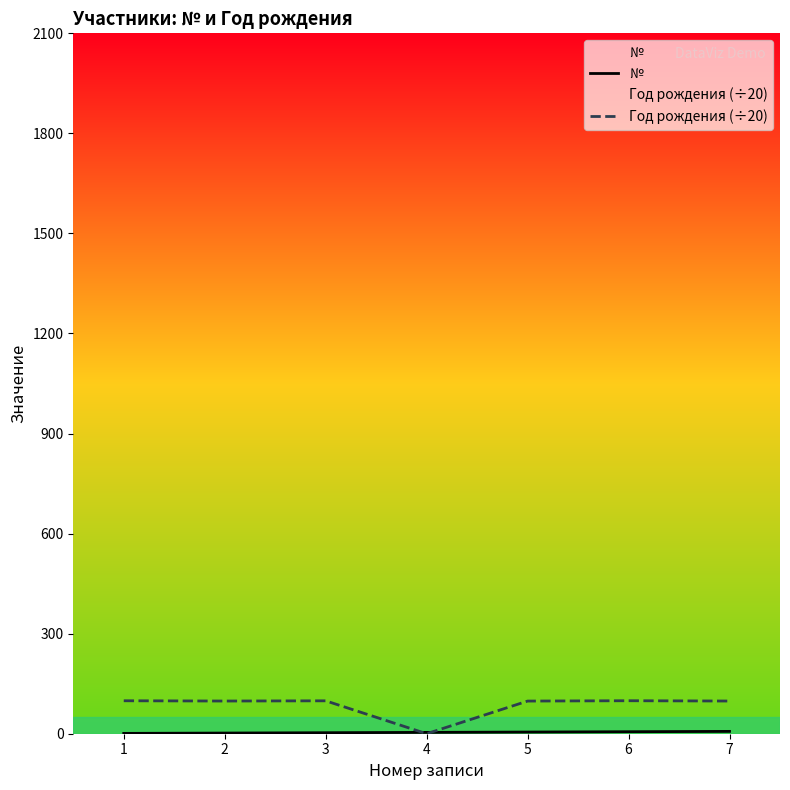

Which series has the largest range (max minus min)?

Год рождения (÷20)